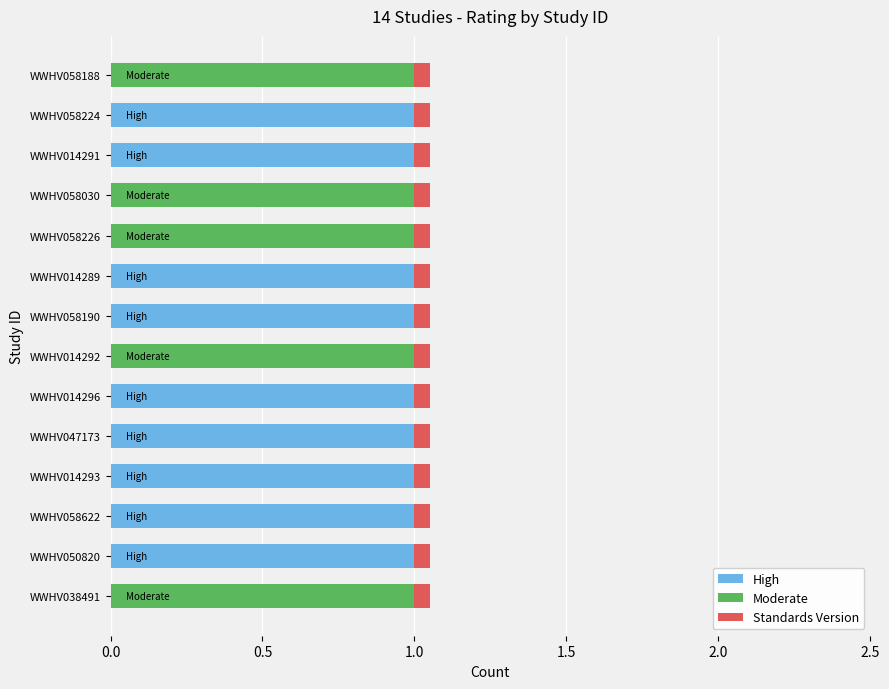

True or false: High has a value of 0.0 at WWHV058188.

True